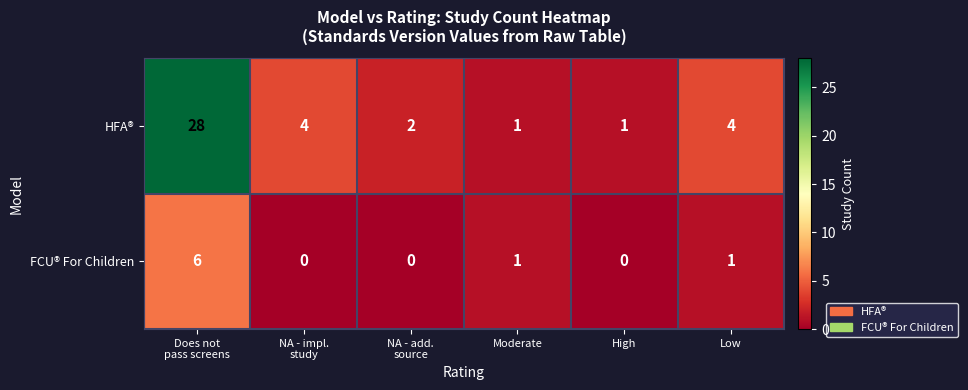

How many categories are shown in the chart?

6